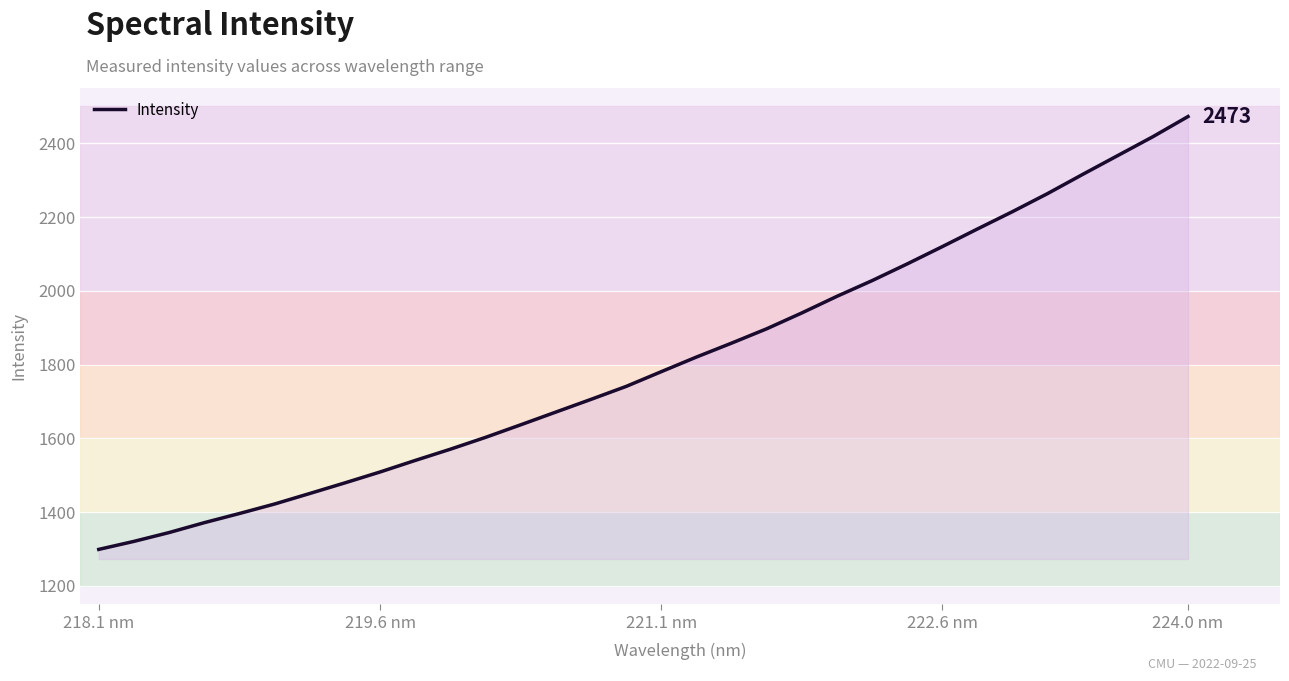

What is the minimum value shown in the chart?

1298.8